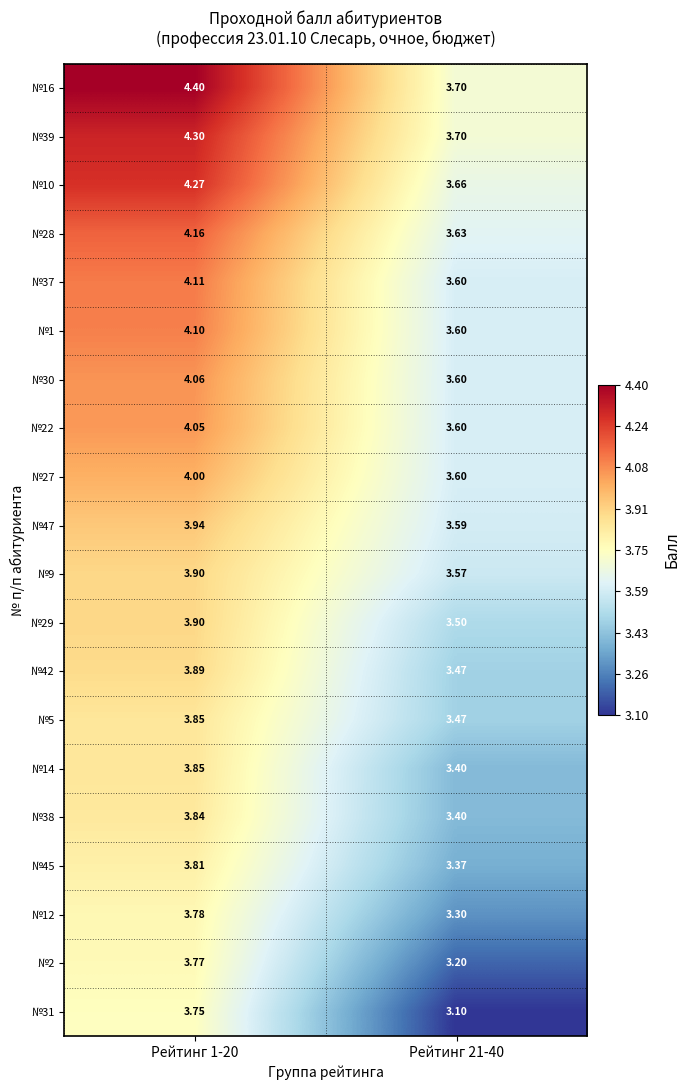

Is the value of №12 at Рейтинг 21-40 greater than the value of №45 at Рейтинг 21-40?

No